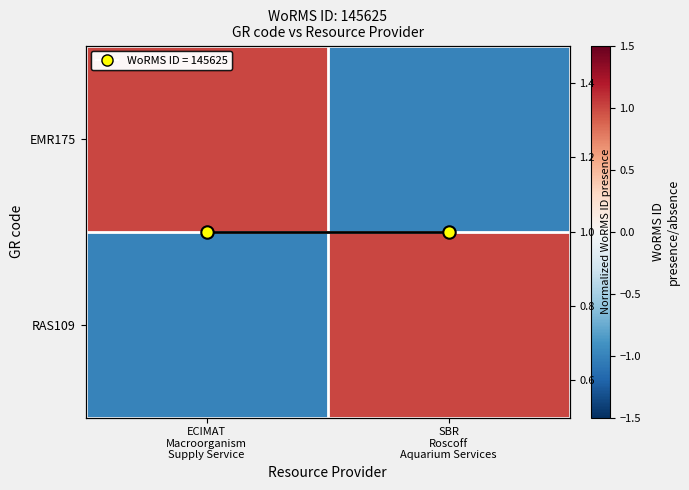

At which category is the sum across all series the highest?

ECIMAT
Macroorganism
Supply Service